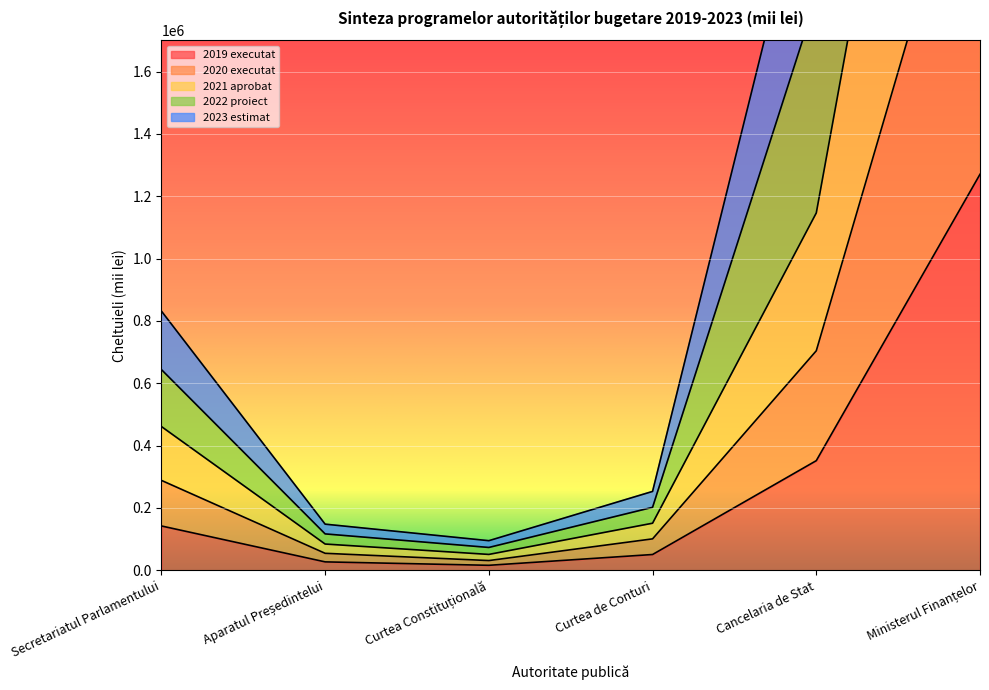

What is the label of the 5th point from the left?

Cancelaria de Stat